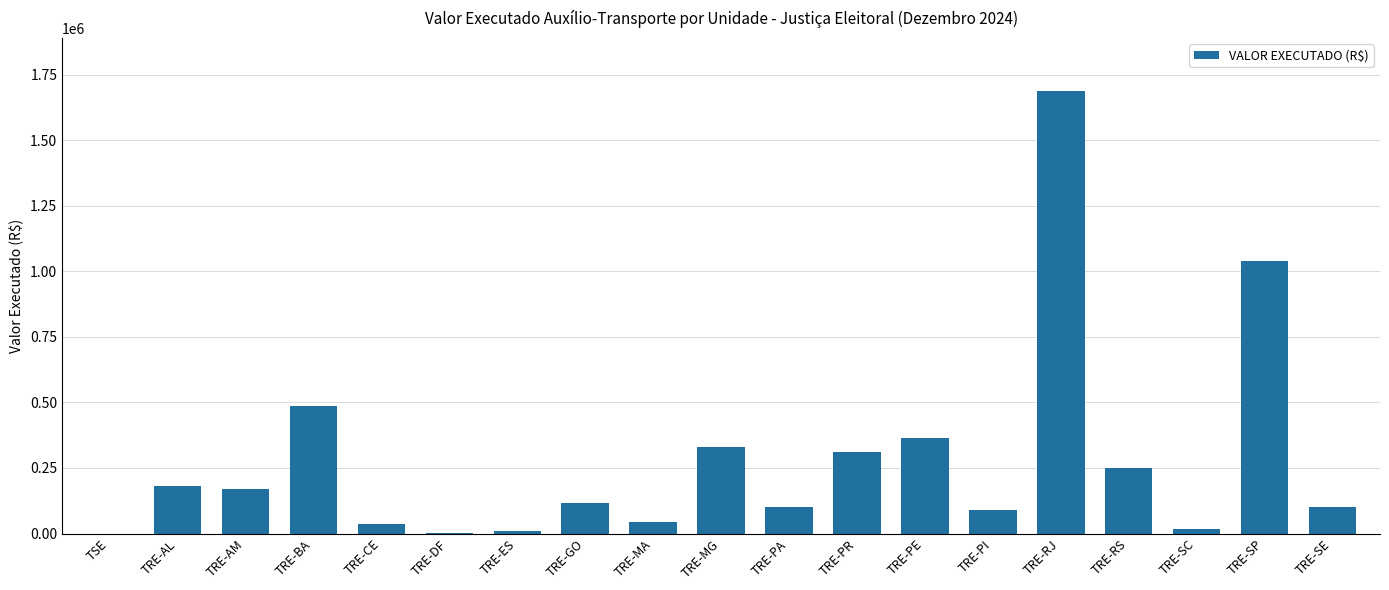

At which label is the value closest to 843238?

TRE-SP